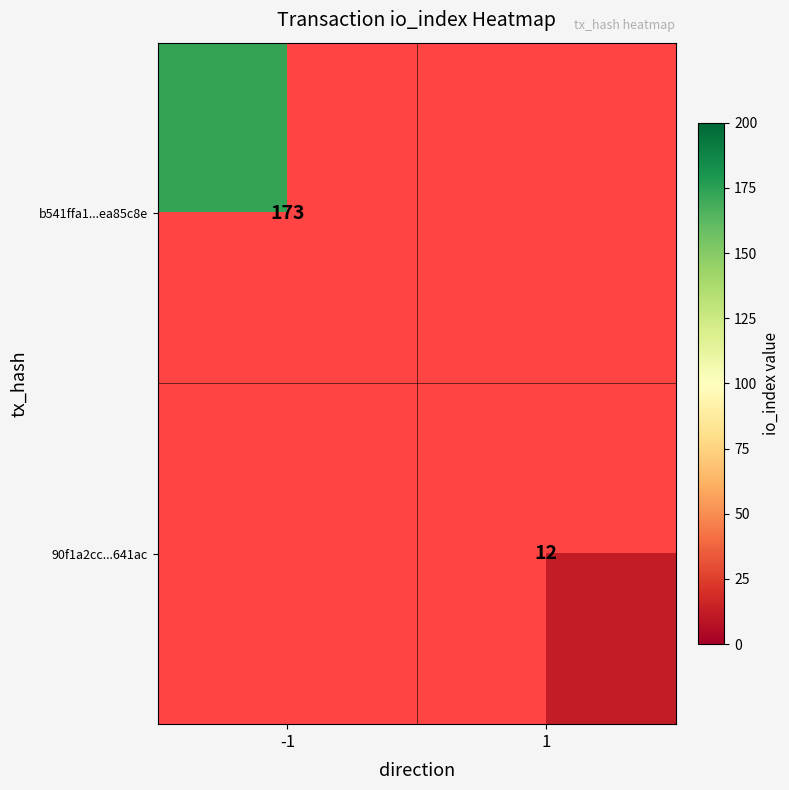

The 90f1a2cc...641ac series shows 4 at 1. True or false?

False